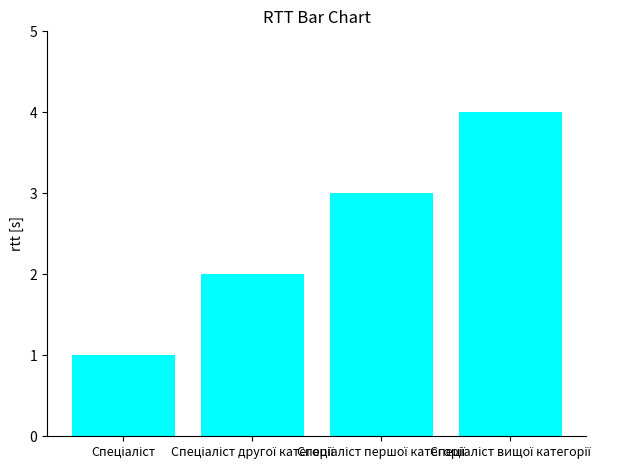

What is the value of the 3rd bar from the left?

3